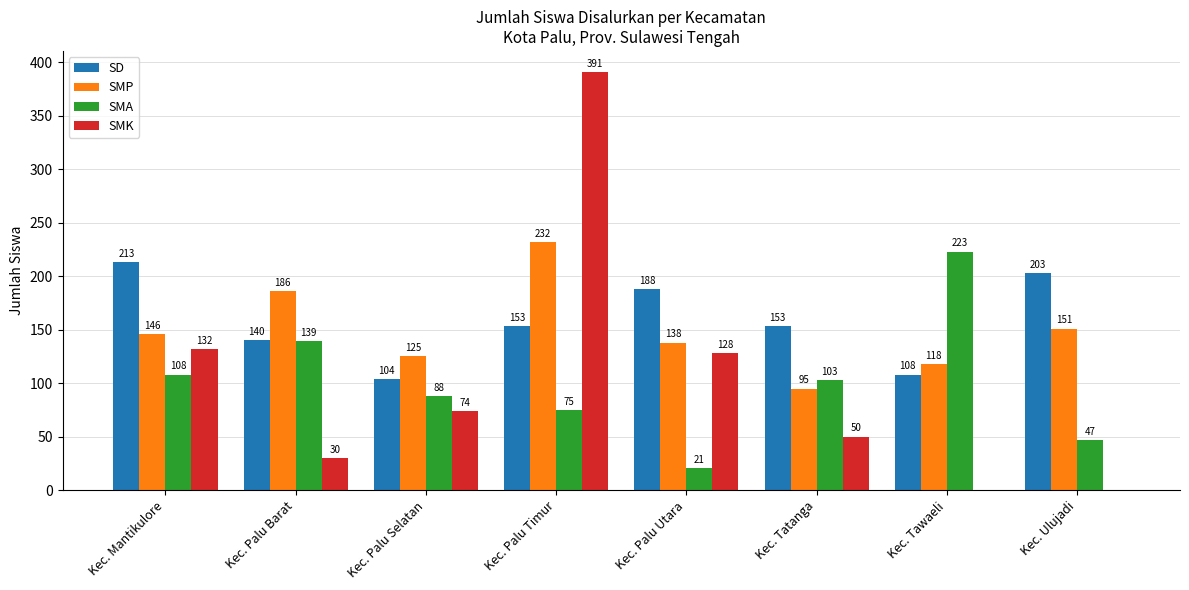

True or false: SMK has a value of 30 at Kec. Palu Barat.

True